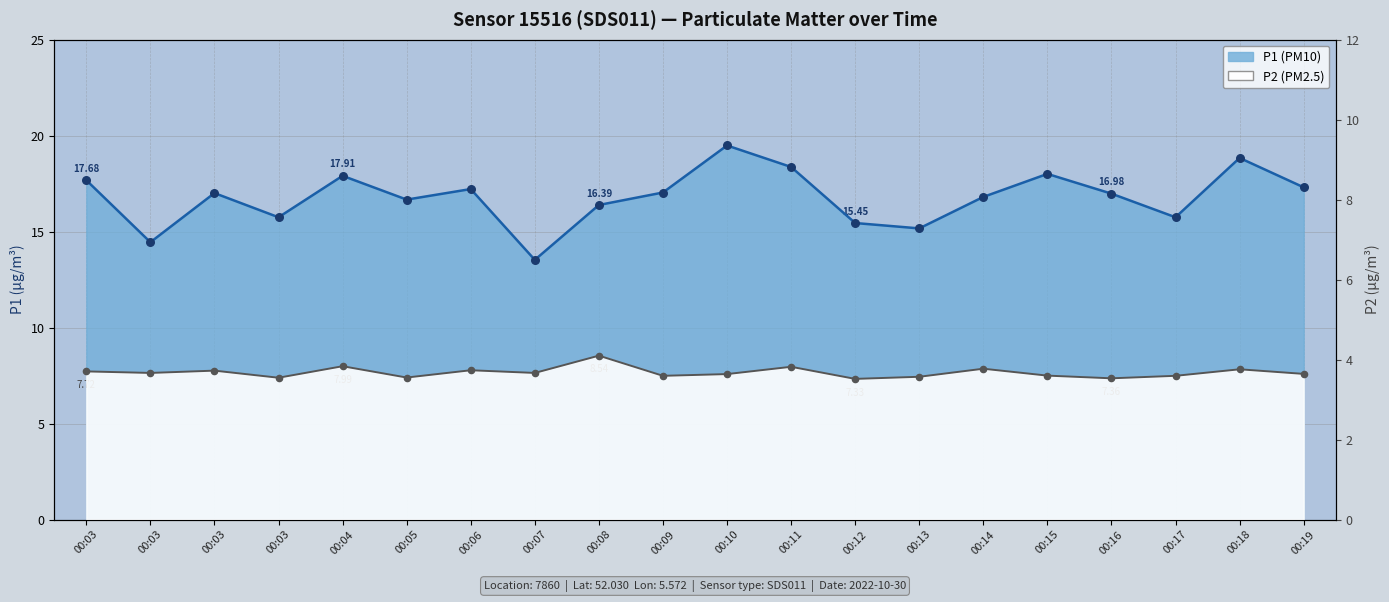

Which series has the largest total across all categories?

P1